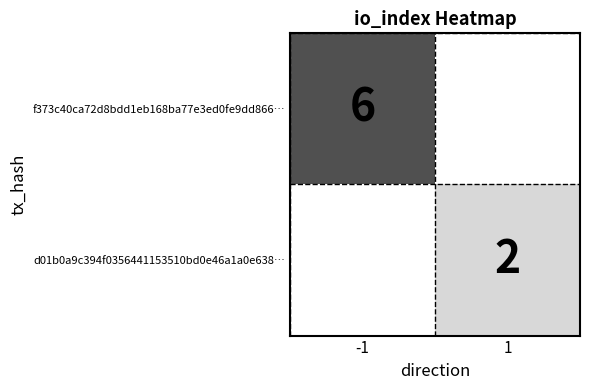

True or false: f373c40ca72d8bdd1eb168ba77e3ed0fe9dd866… has a value of 6 at -1.

True